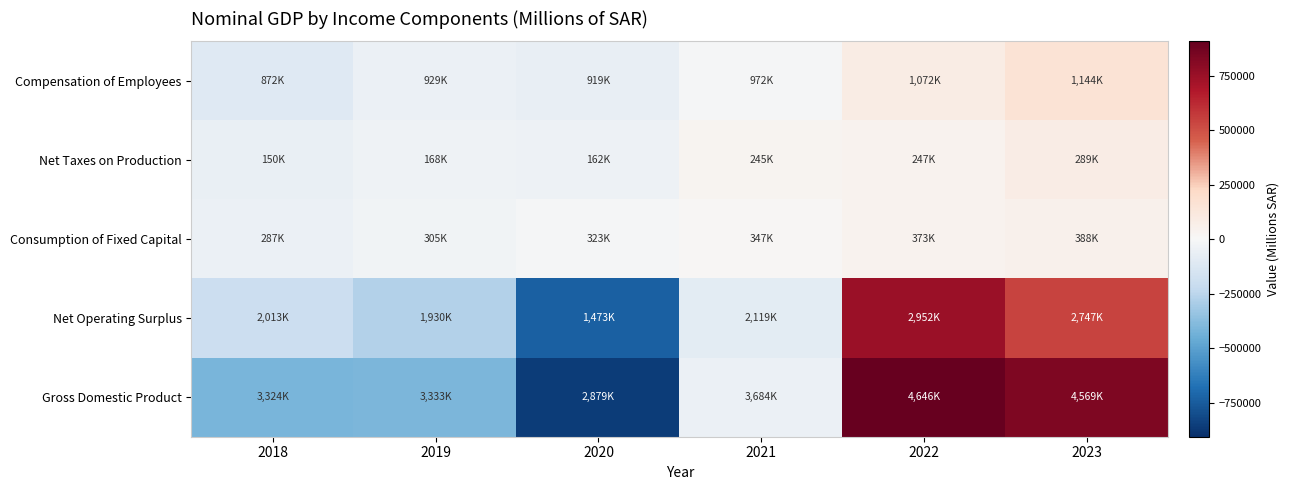

What is the maximum value shown in the chart?

906702.3